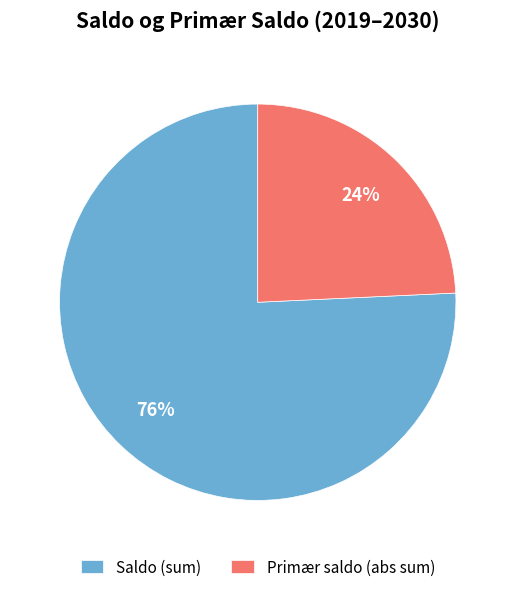

Rank the categories by value from lowest to highest.

Primær saldo (abs sum), Saldo (sum)